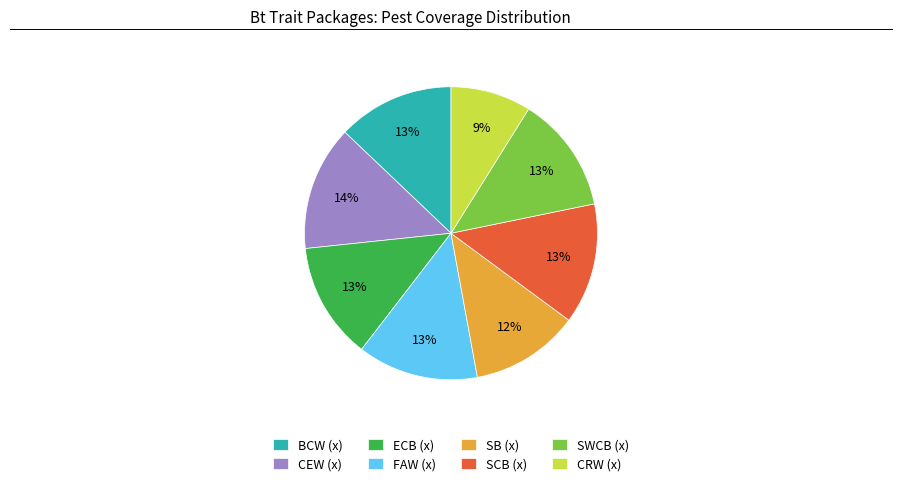

What percentage is the CRW (x) slice, to the nearest percent?

9%